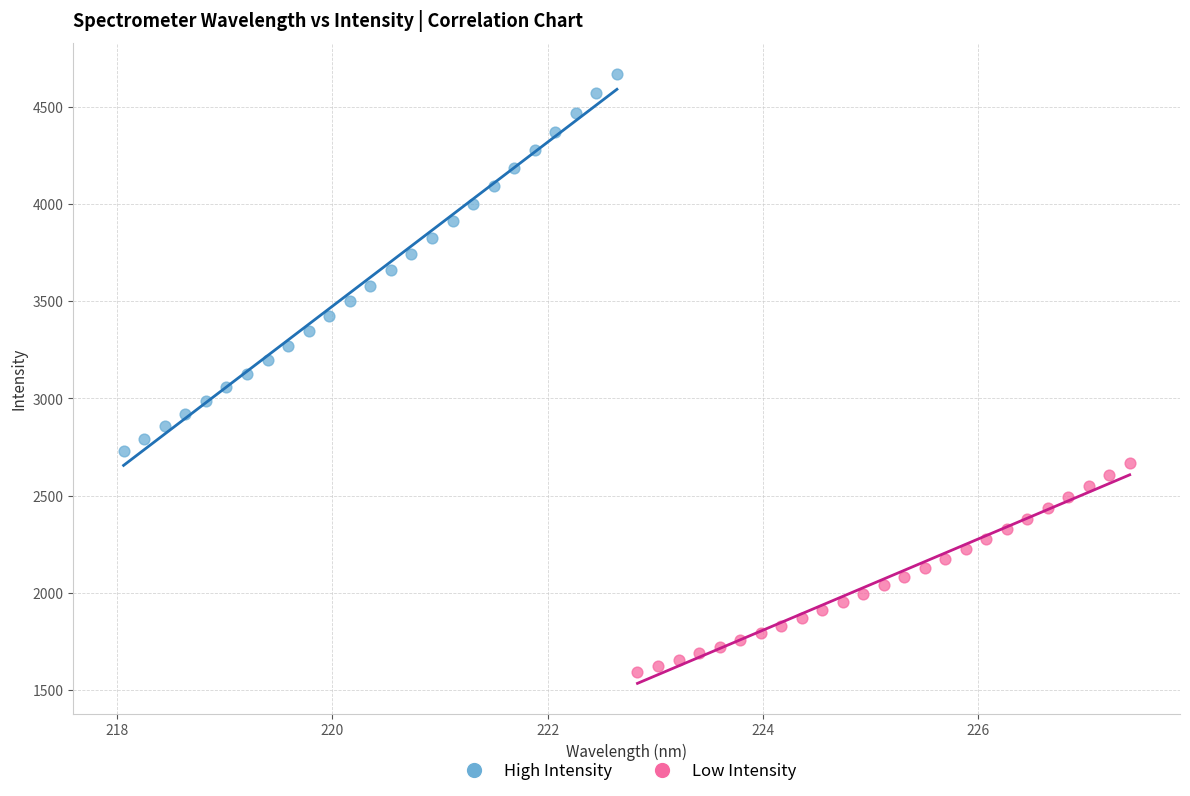

Which series contains the lowest Y value?

Low Intensity